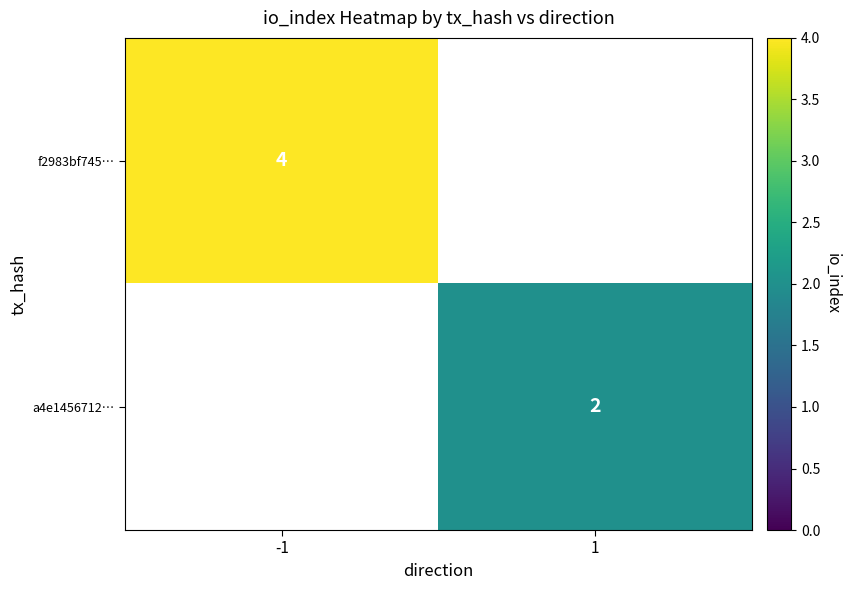

Is it true that f2983bf745… equals 4 at -1?

True